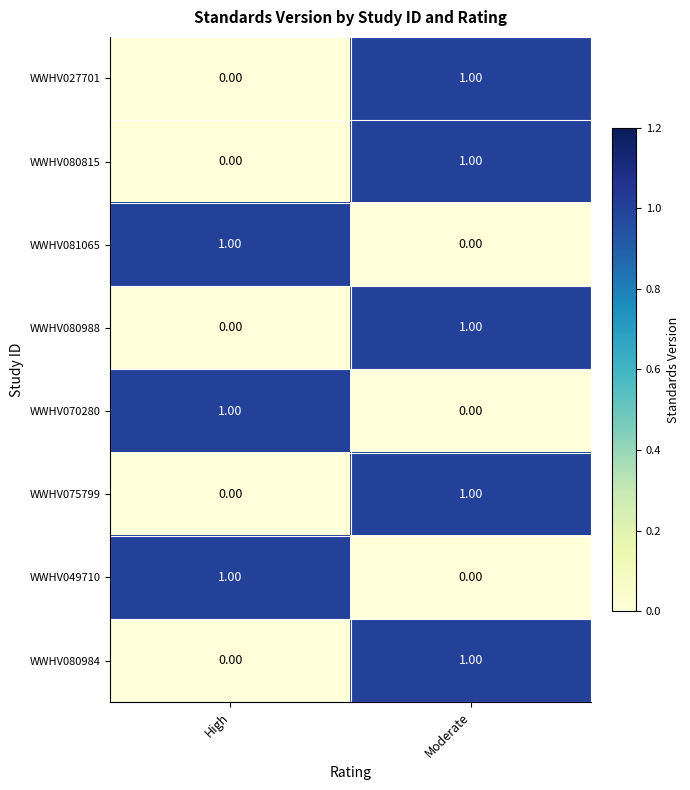

Rank the categories by WWHV080988 value from lowest to highest.

High, Moderate